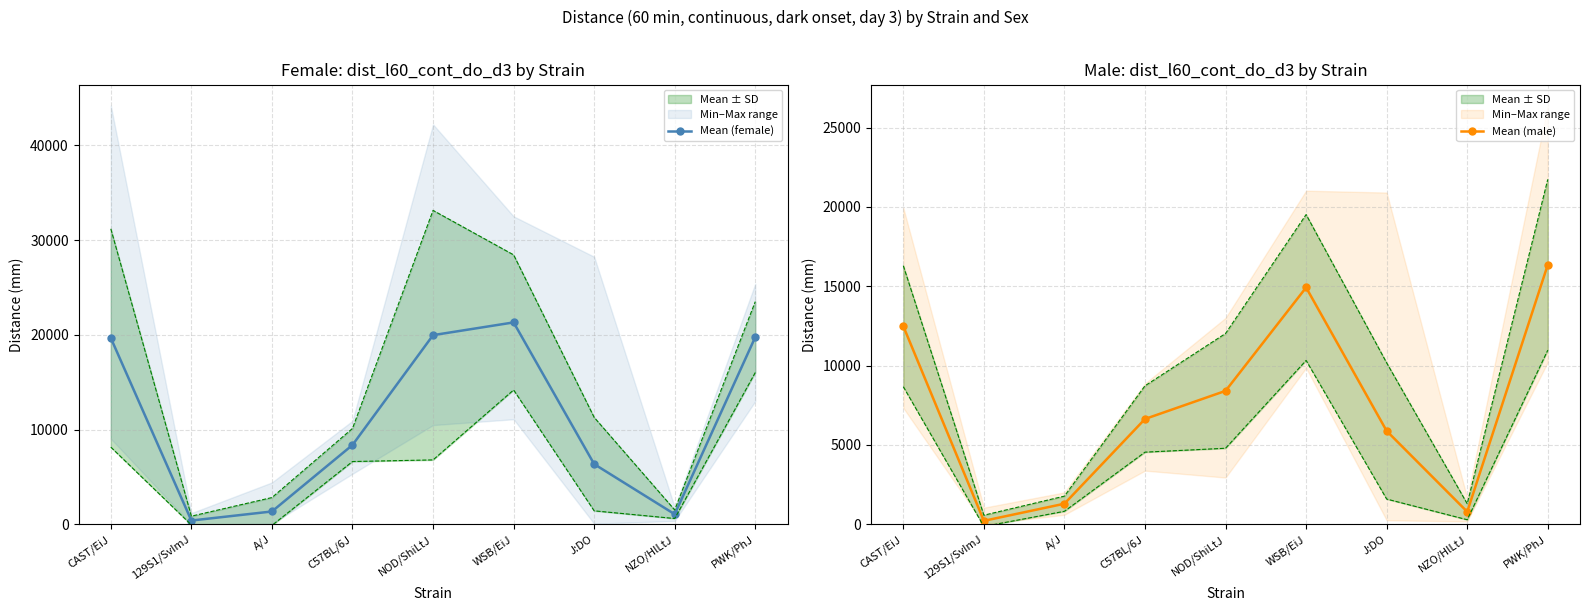

What is the label of the 3rd point from the right?

J:DO